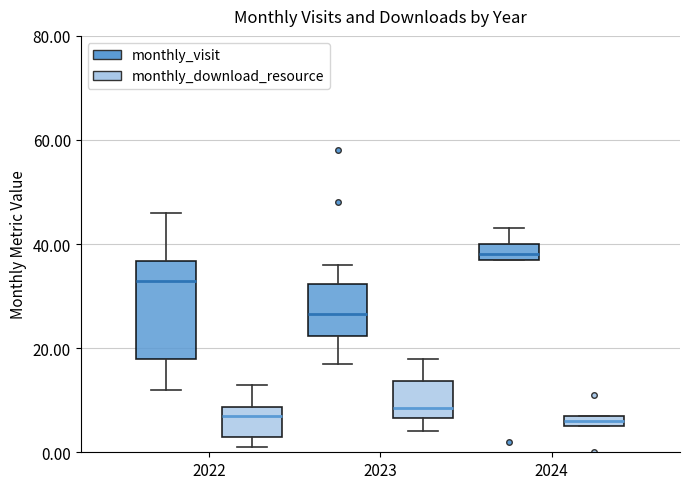

Which box's median line is the highest?

2024 (monthly_visit)